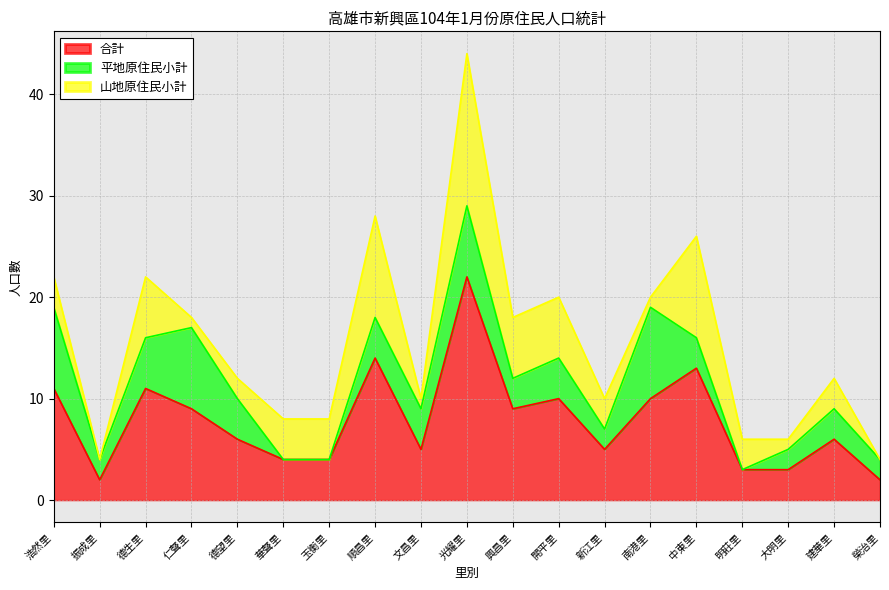

In 合計, how many points are higher than both neighbors (excluding endpoints)?

6